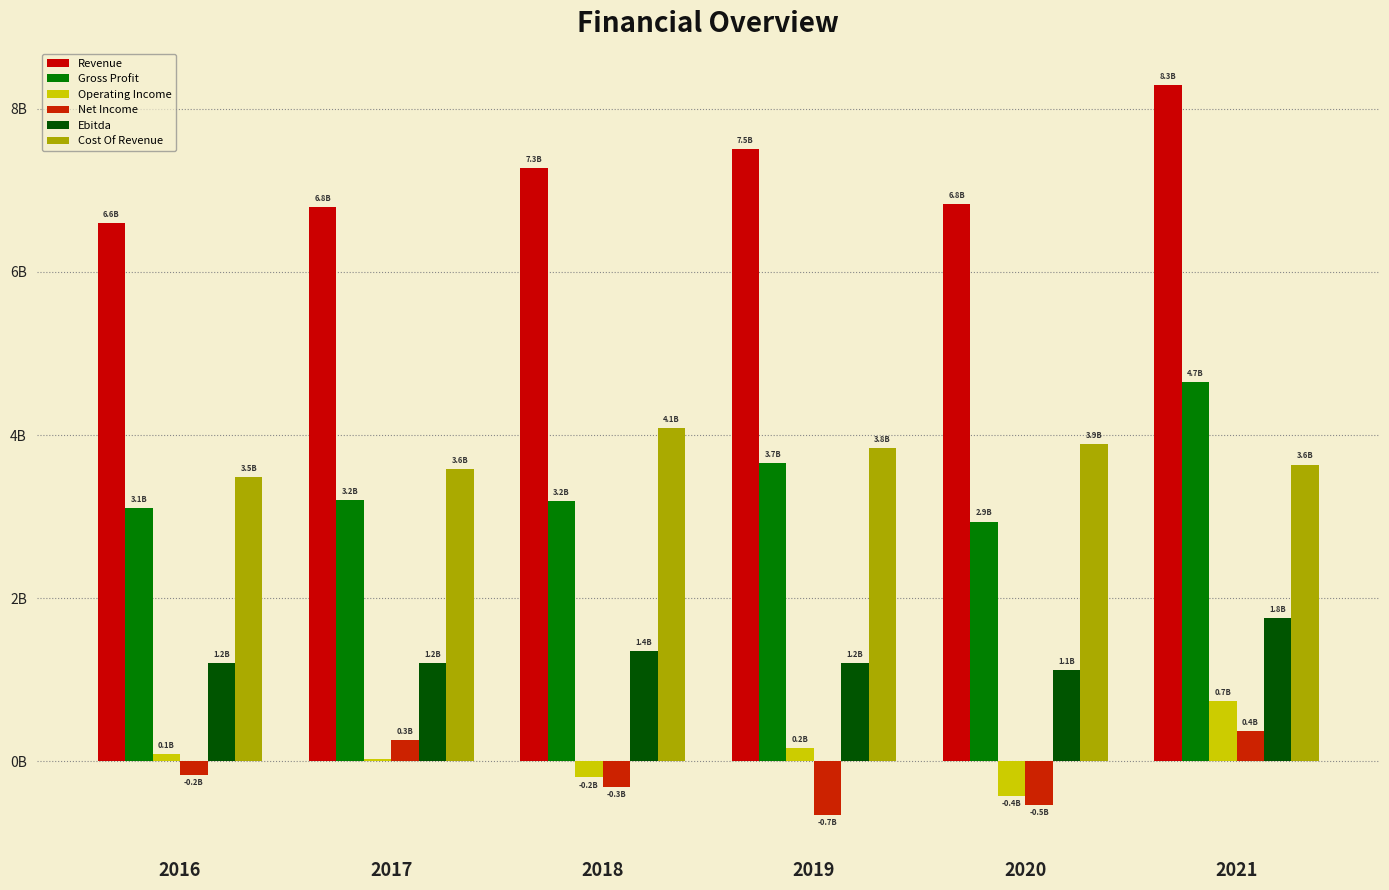

What is the total value across all series at 2020?

13.8